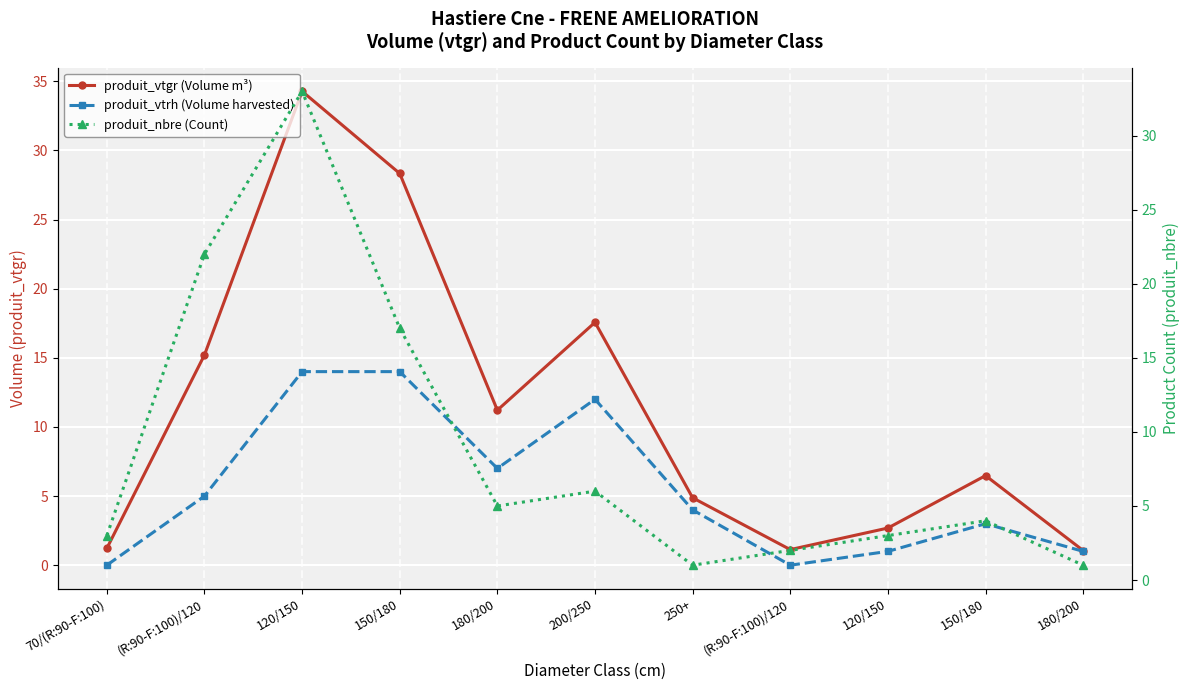

Rank the series at 150/180 from lowest to highest value.

produit_vtrh (Volume harvested), produit_nbre (Count), produit_vtgr (Volume m³)